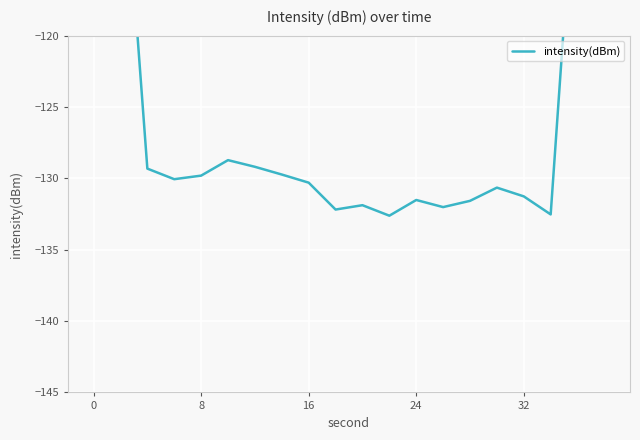

How many points are higher than both their immediate neighbors (excluding endpoints)?

4